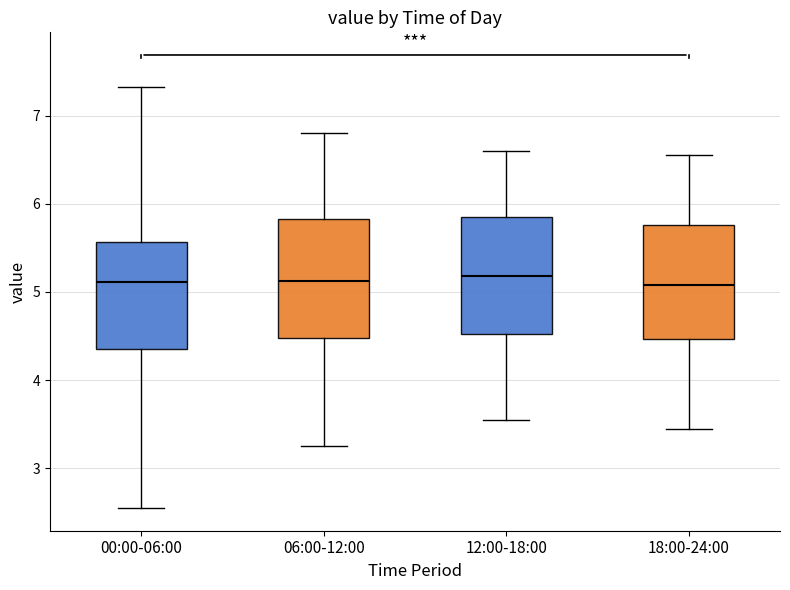

Reading left to right, read every box against the y-axis: the position of its median line, the range the box covers, and the ends of its whiskers. The values are not printed on the chart, so give them approximately, as read against the axis.

00:00-06:00: median 5.1, box 4.4 to 5.6, whiskers 2.6 to 7.3
06:00-12:00: median 5.1, box 4.5 to 5.8, whiskers 3.3 to 6.8
12:00-18:00: median 5.2, box 4.5 to 5.9, whiskers 3.6 to 6.6
18:00-24:00: median 5.1, box 4.5 to 5.8, whiskers 3.5 to 6.6